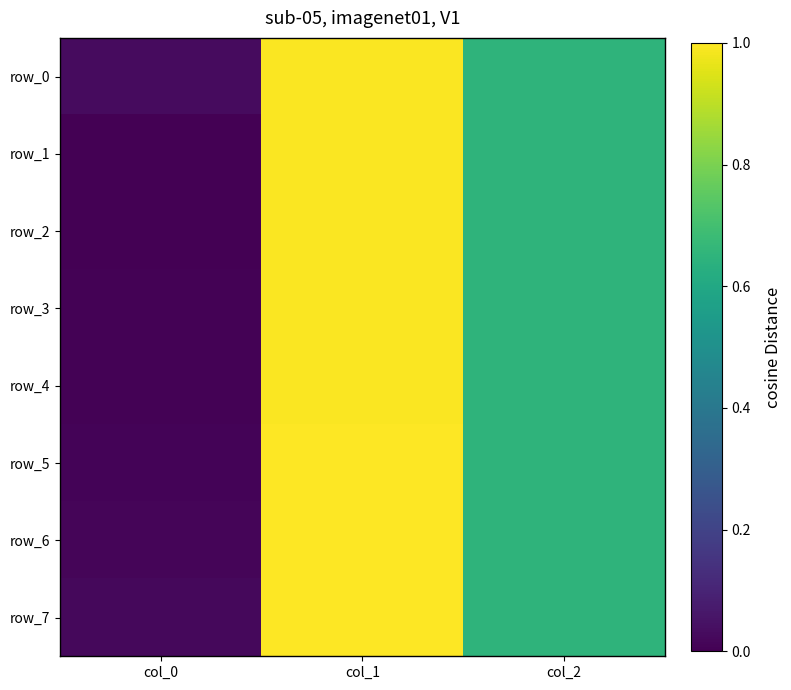

Rank the categories by row_2 value from highest to lowest.

col_1, col_2, col_0